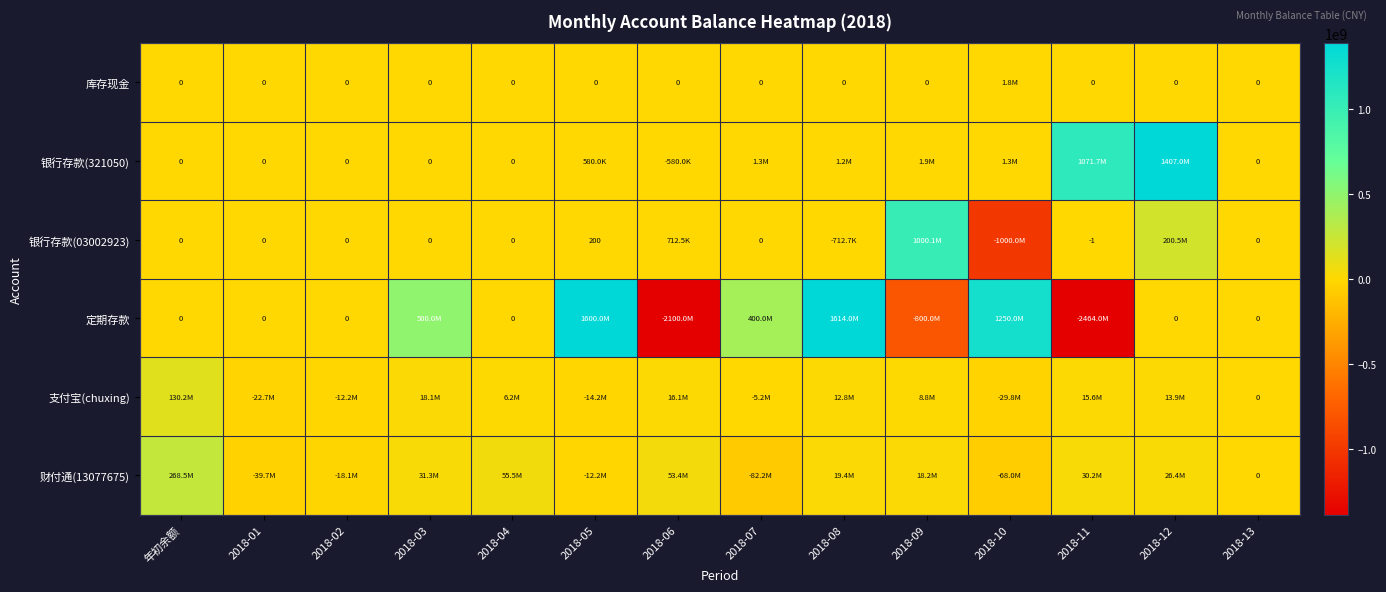

At which label is 支付宝(chuxing) closest to 50226086?

2018-03